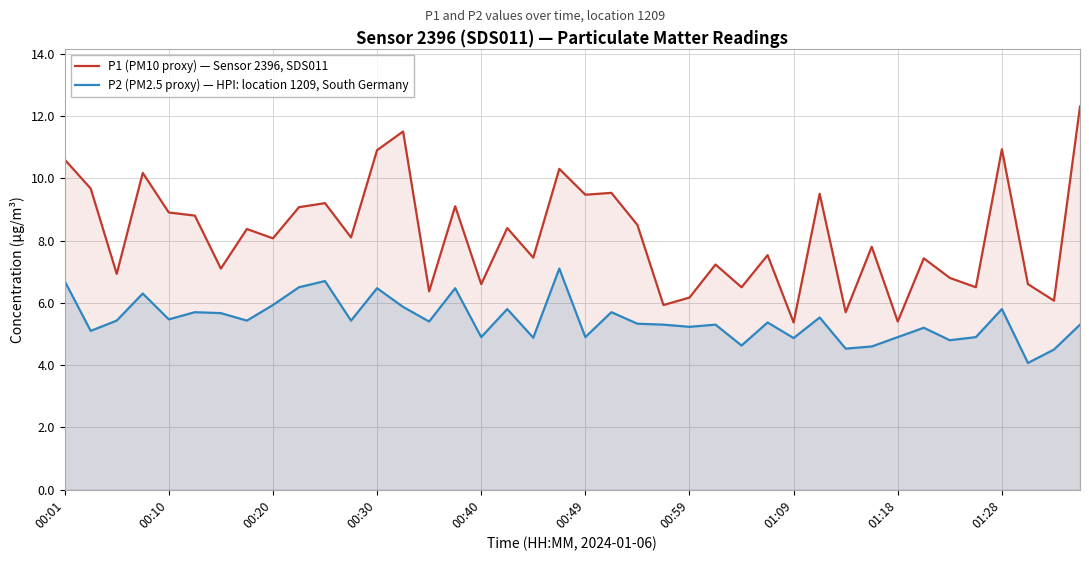

What is the difference between the maximum and second lowest values in the P2 (PM2.5 proxy) — HPI: location 1209, South Germany series?

2.6